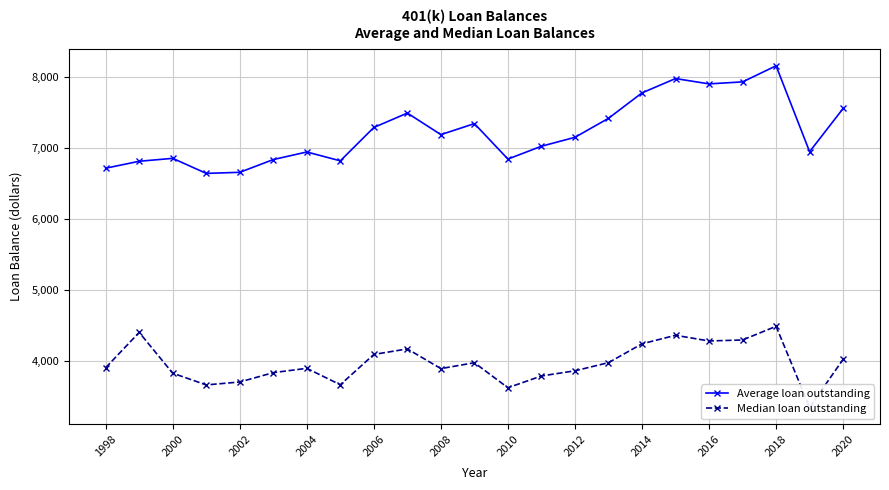

True or false: Average loan outstanding has more than 1 points higher than both neighbors.

True